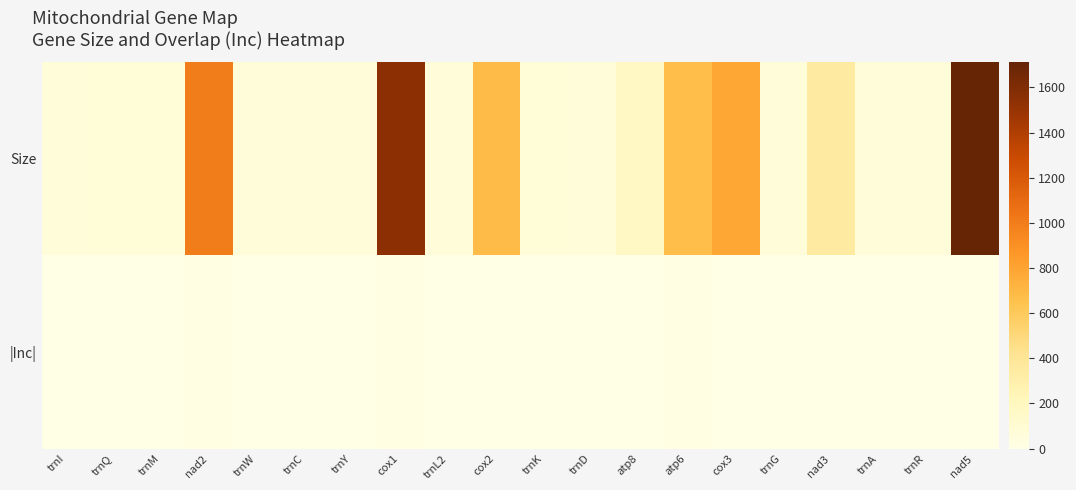

Which has a higher value, trnY or trnQ?

trnQ